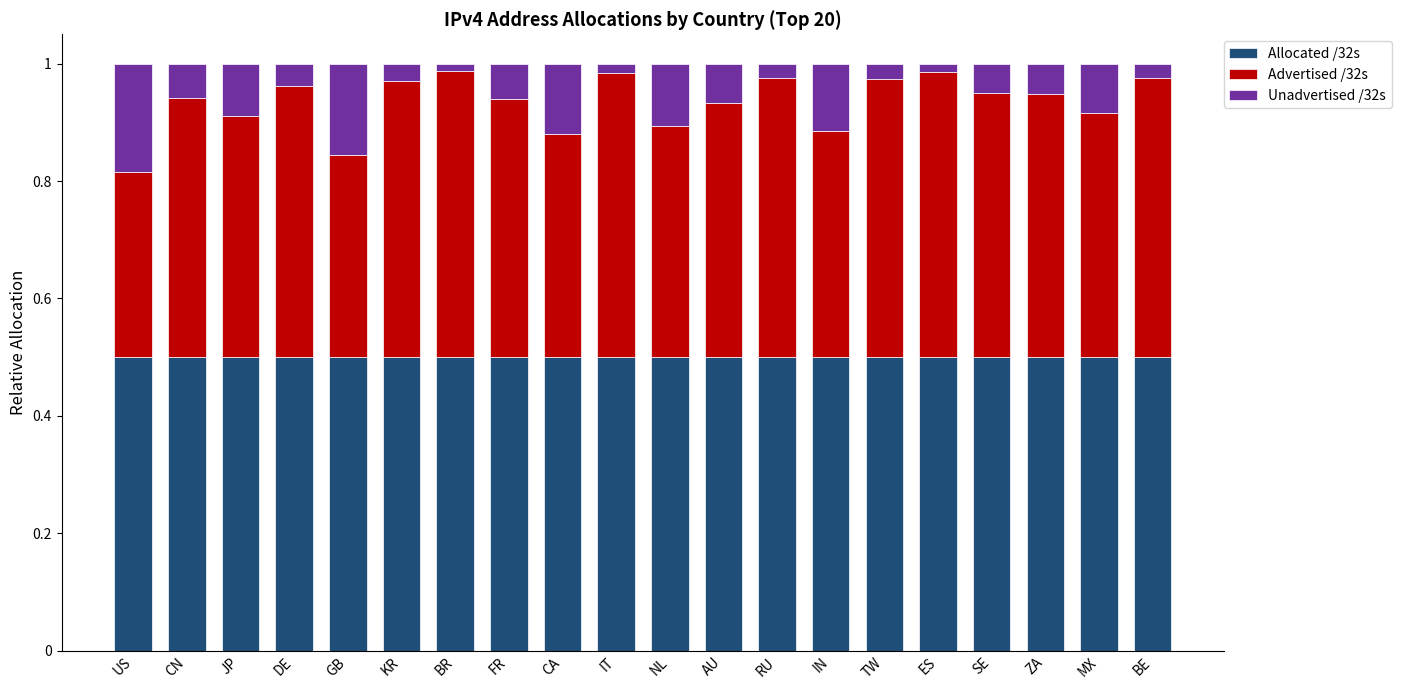

What is the total value across all series at CA?

1.0